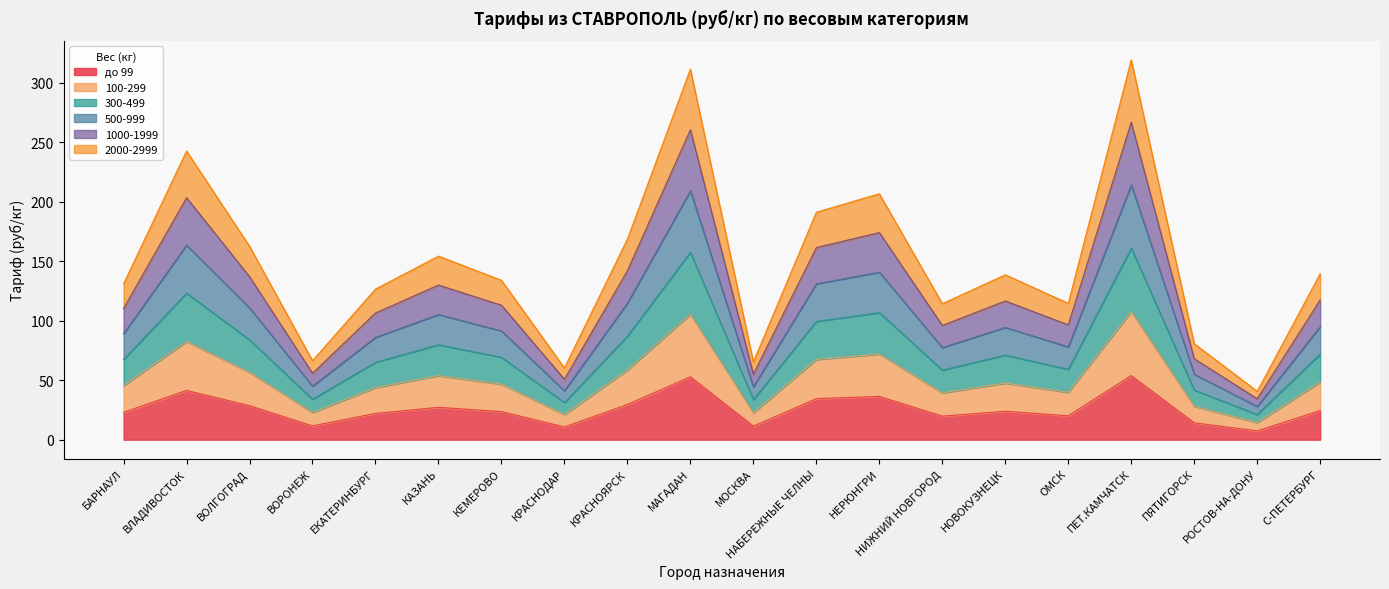

Is the value of 1000-1999 at ЕКАТЕРИНБУРГ greater than the value of 2000-2999 at ЕКАТЕРИНБУРГ?

Yes